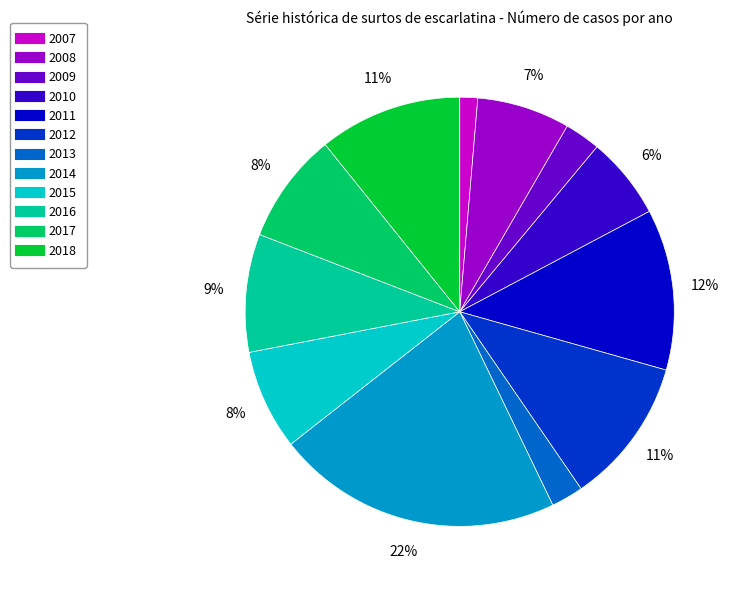

Do 2015 and 2014 together represent more than half of the pie?

No